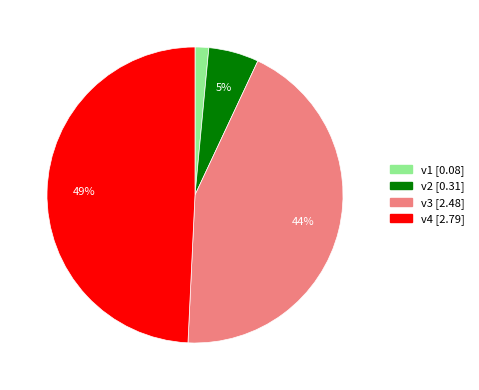

Does v3 represent more than half of the total?

No